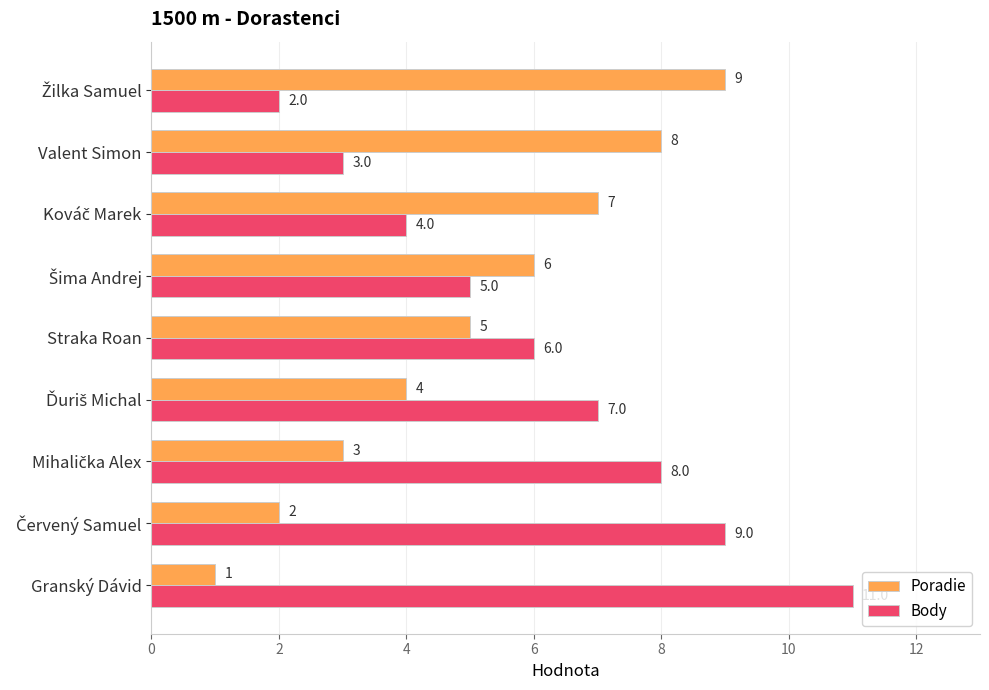

What is the difference between the maximum and minimum values in the Poradie series?

8